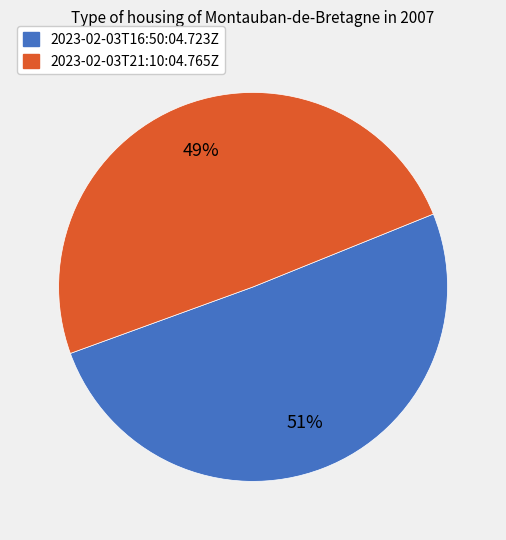

What is the ratio of the value at 2023-02-03T16:50:04.723Z to the value at 2023-02-03T21:10:04.765Z?

1.0